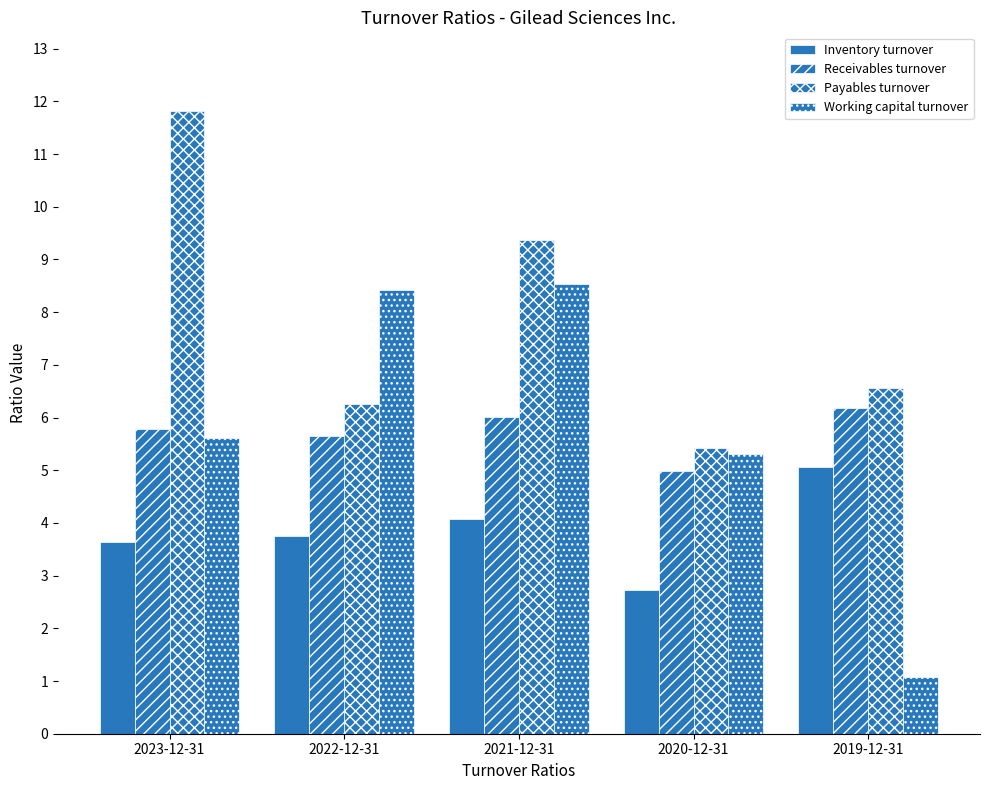

At which category is the sum across all series the highest?

2021-12-31